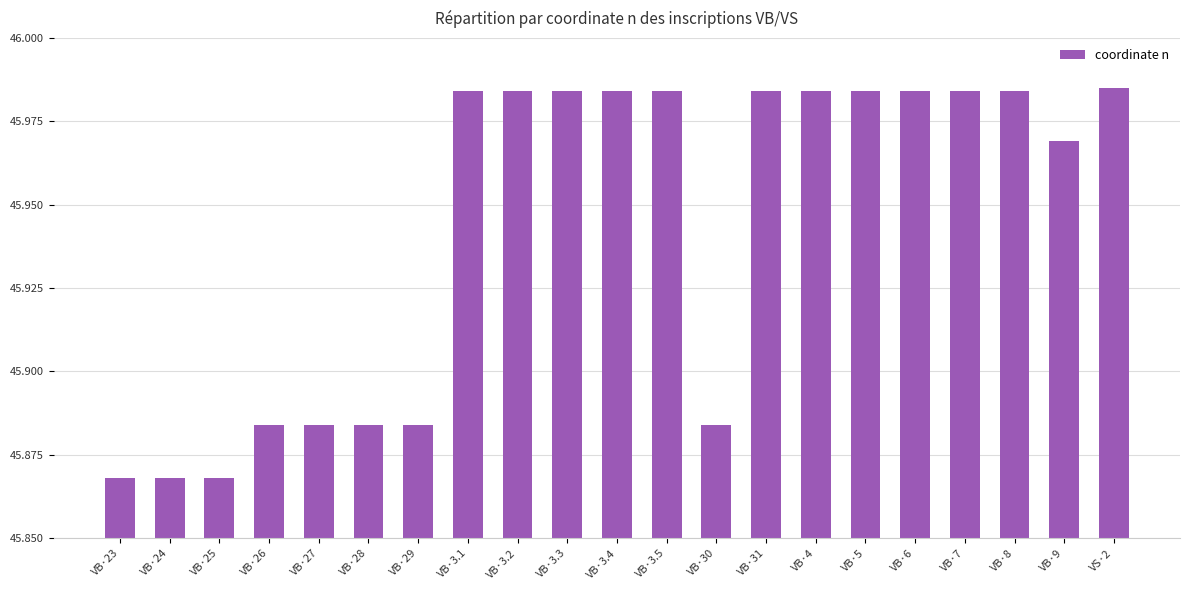

What is the label of the 2nd bar from the left?

VB·24